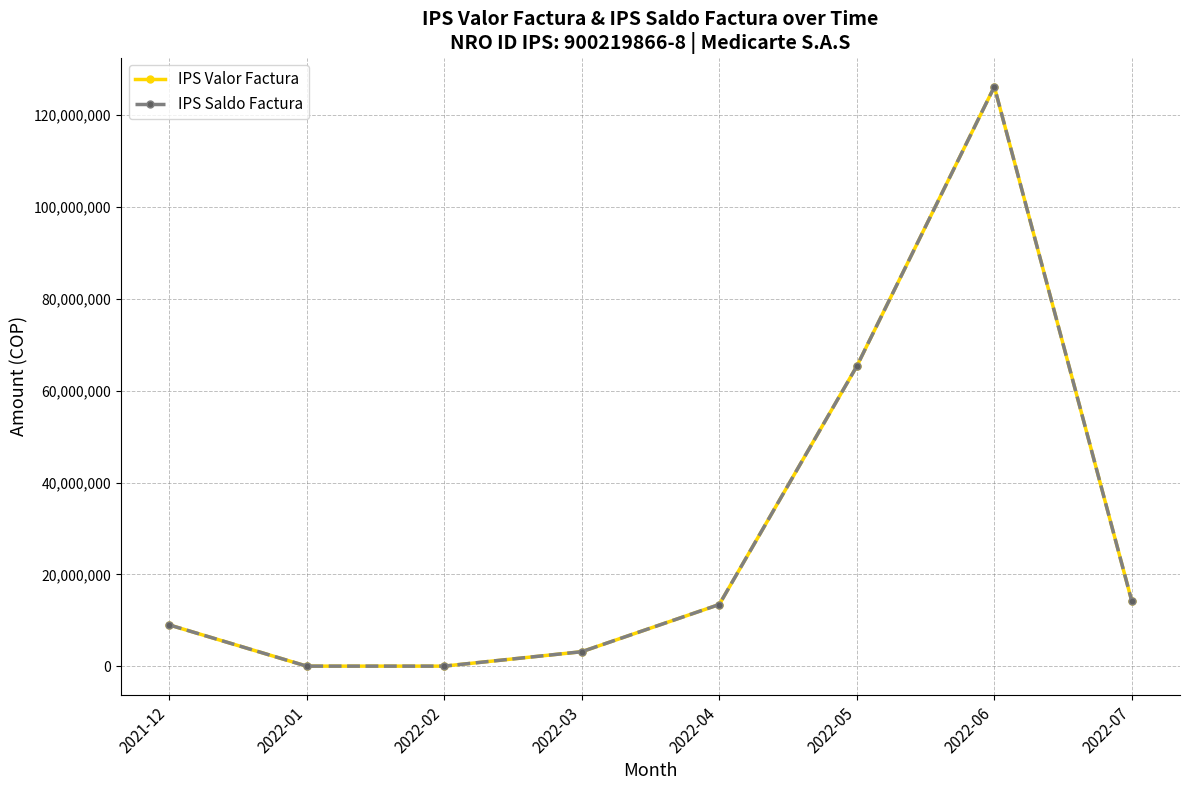

What is the sum of the IPS Saldo Factura values at 2022-04 and 2021-12?

22410282